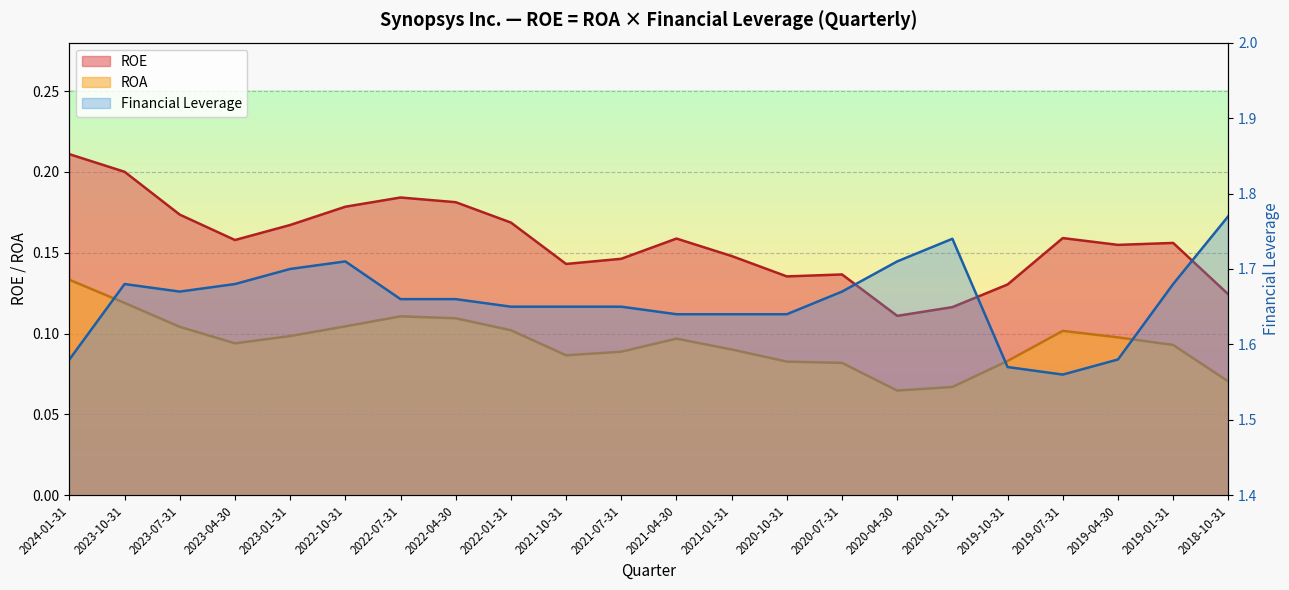

What is the difference between the second highest and minimum values in the ROA series?

0.1